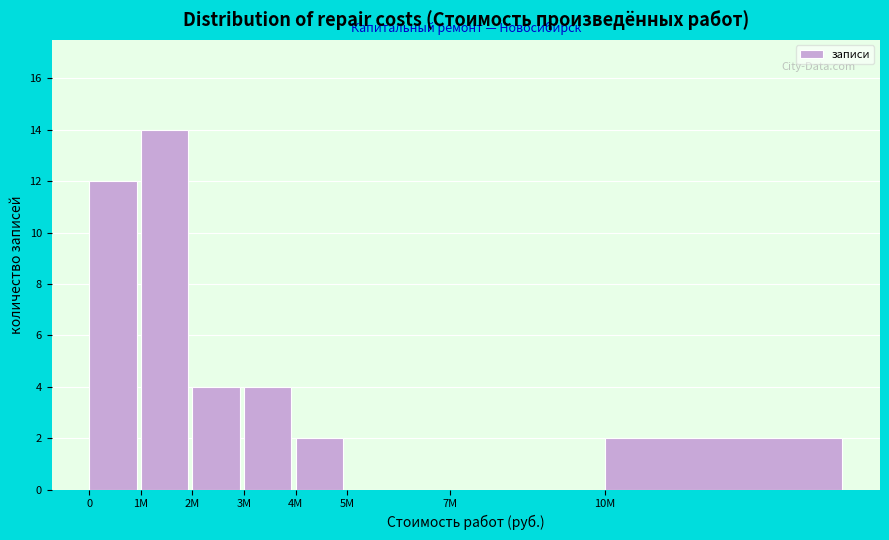

Reading left to right, list all the values displayed in this chart.

0=12	1M=14	2M=4	3M=4	4M=2	5M=0	7M=0	10M=2